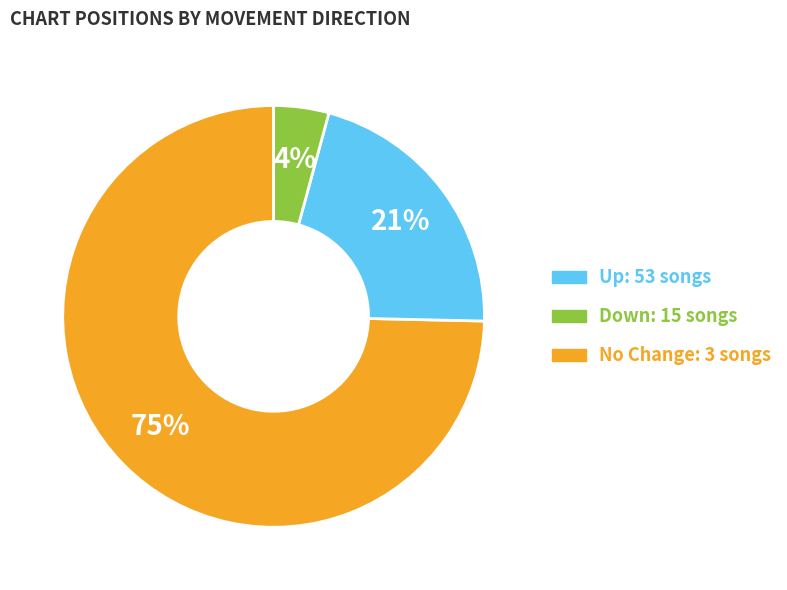

Does any single category account for the majority?

Yes